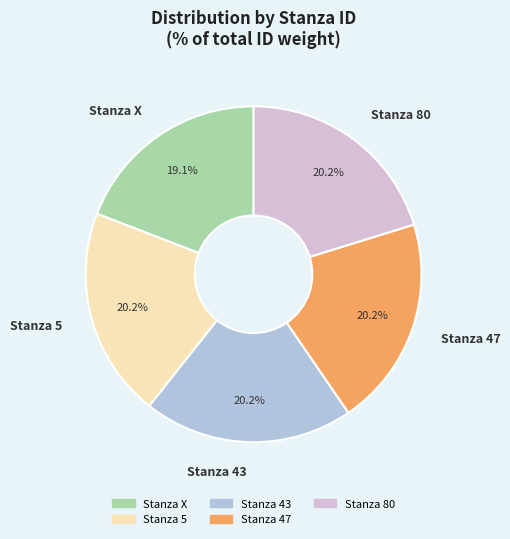

How many segments does this pie chart have?

5